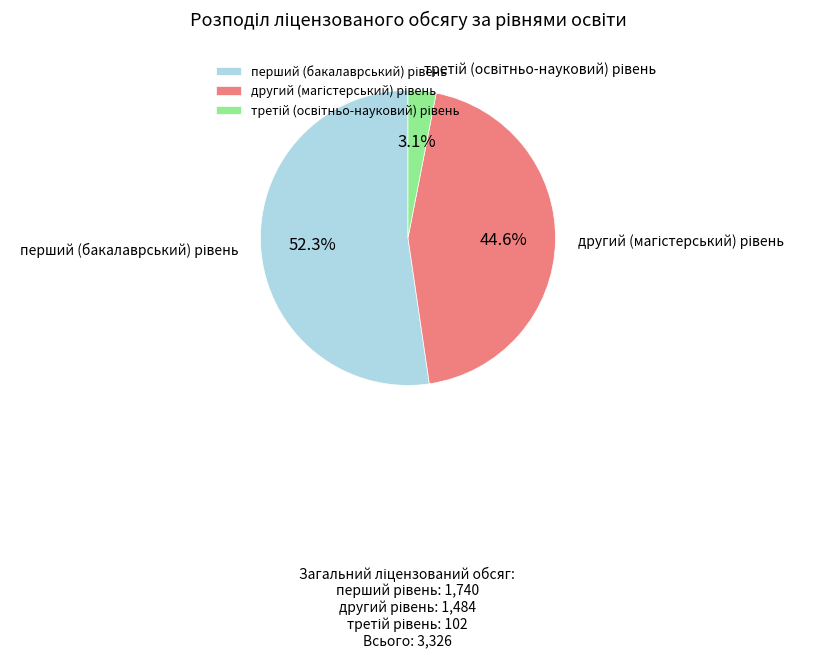

Is there a majority slice in this chart?

Yes